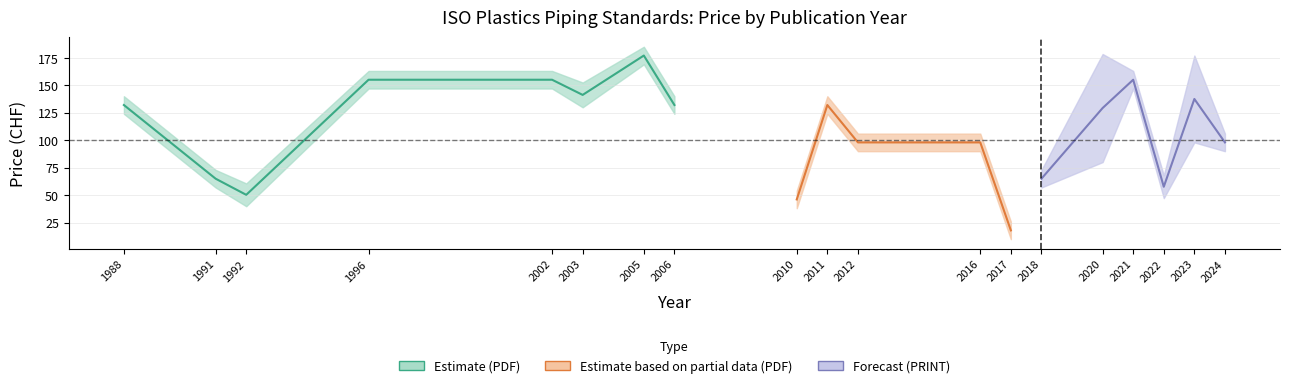

What is the minimum value shown in the chart?

18